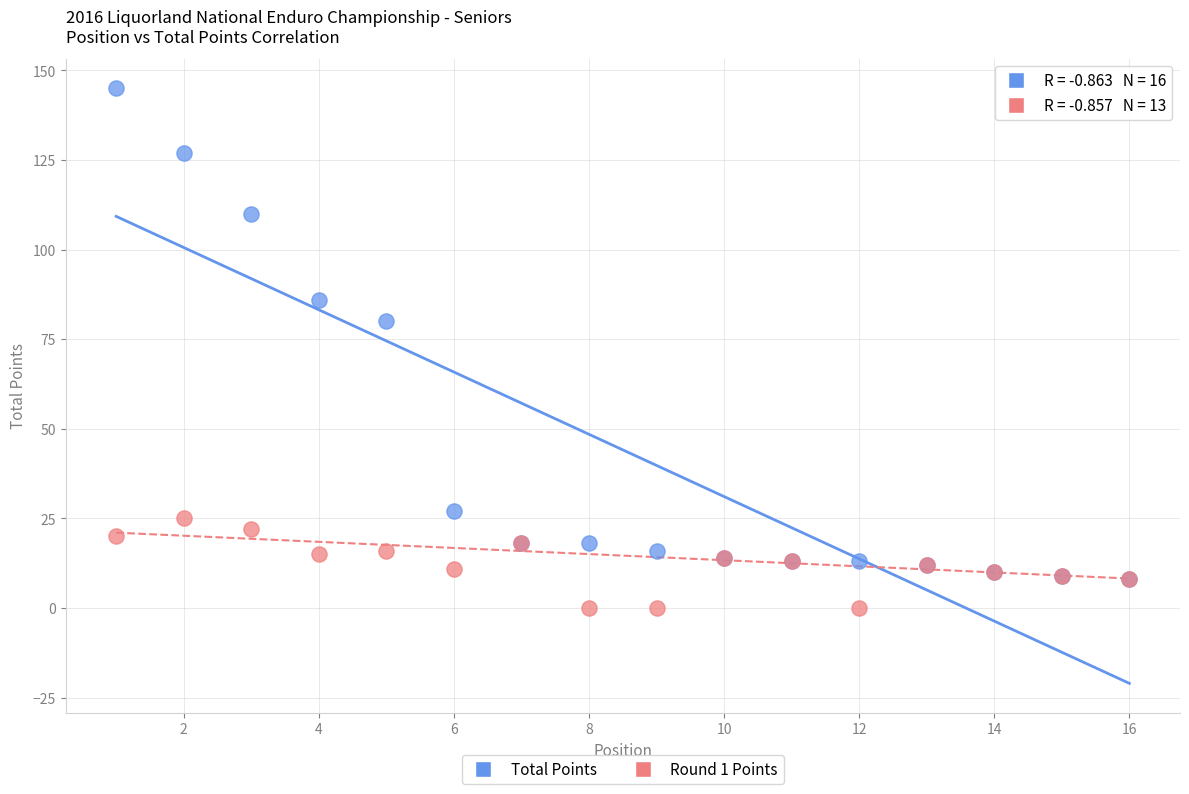

In the Total Points series, what Y value is closest to 76?

80